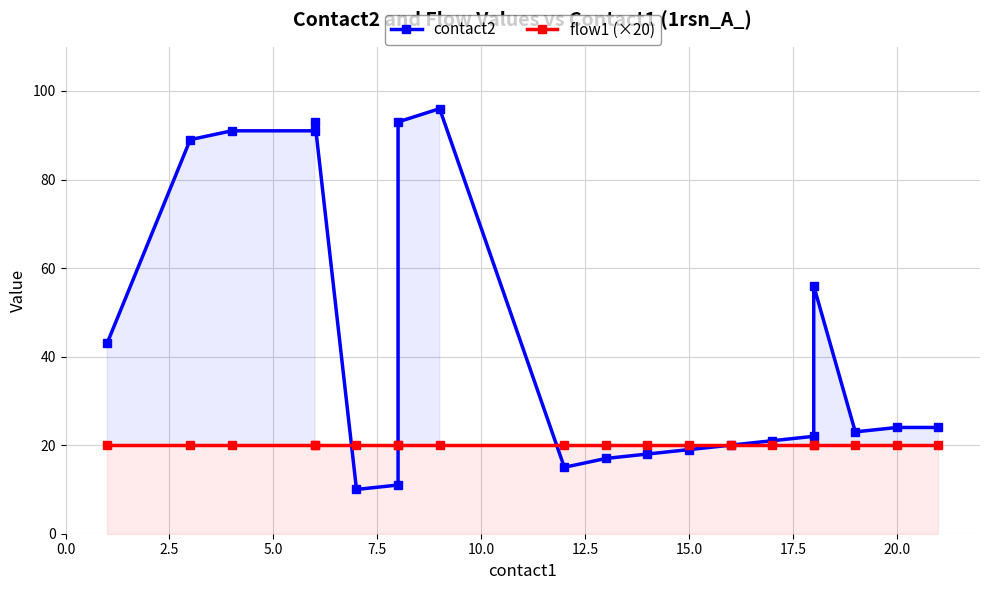

What is the value of the contact2 point at the 9th from the left?

96